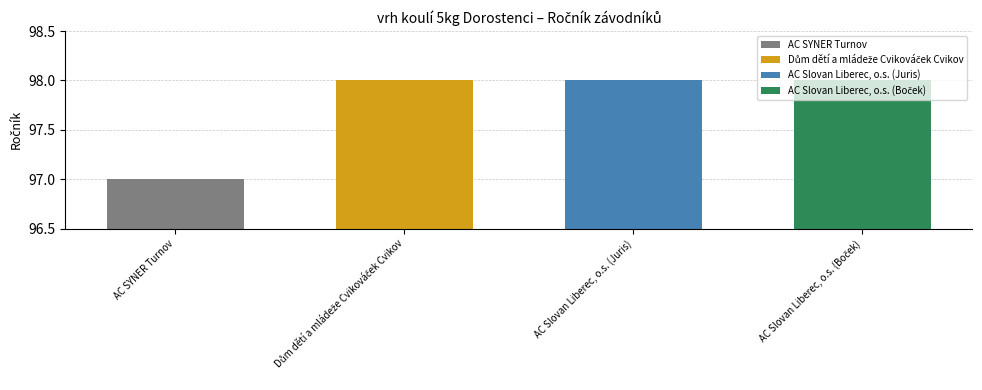

What is the greatest value displayed?

98